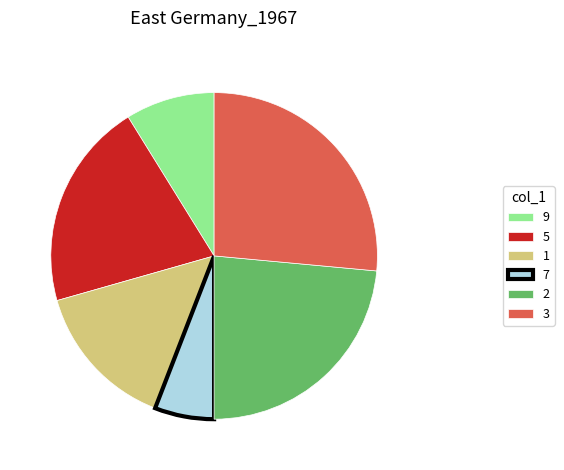

Does 2 account for over 50% of the chart?

No